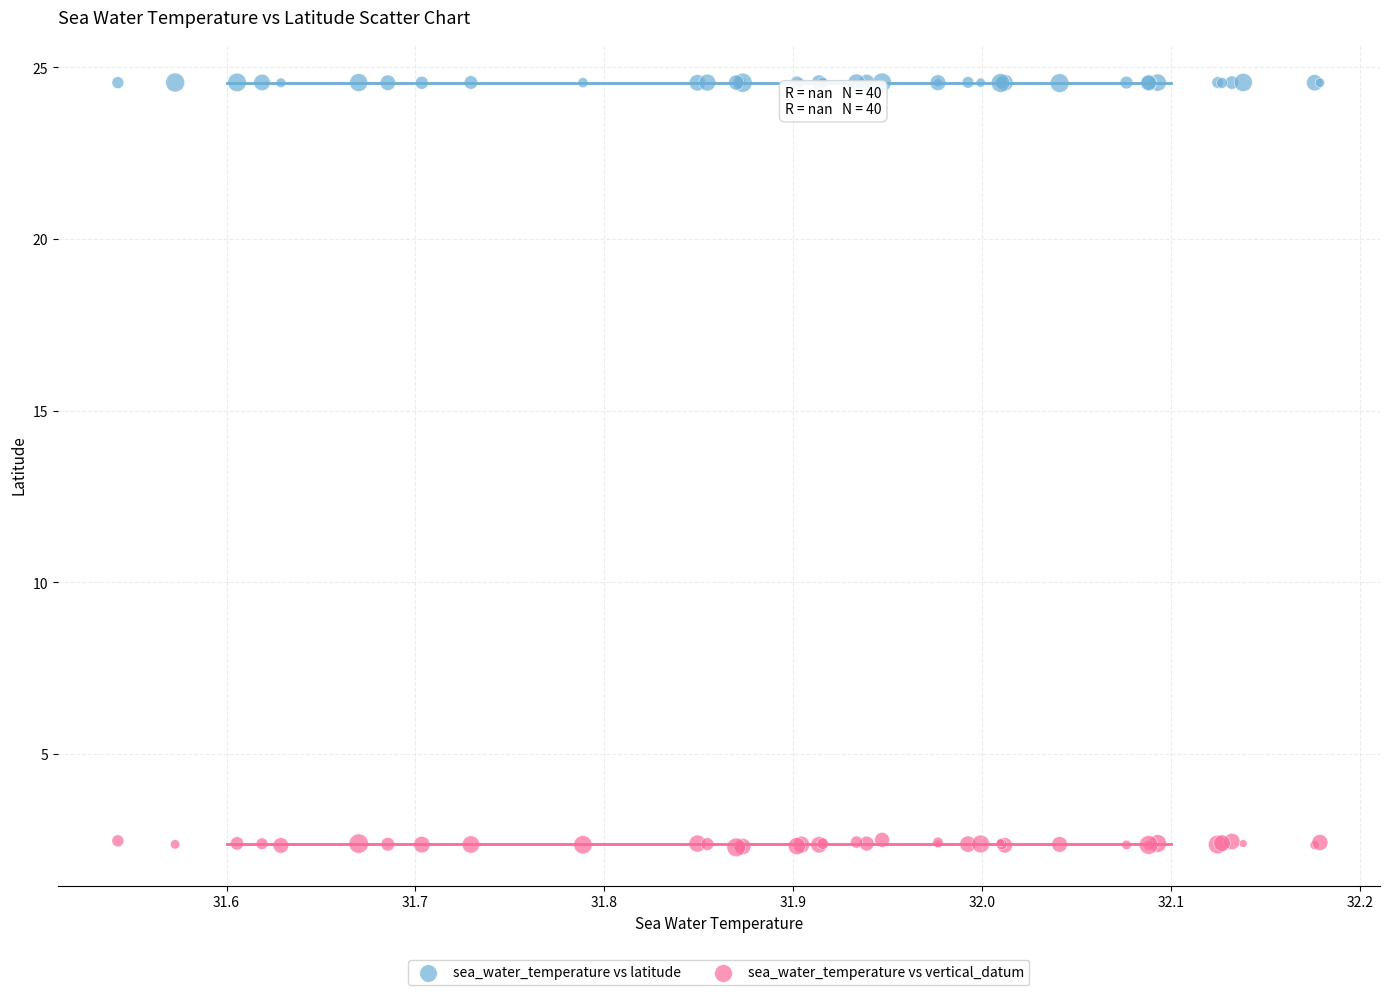

Which series reaches the maximum Y coordinate?

sea_water_temperature vs latitude